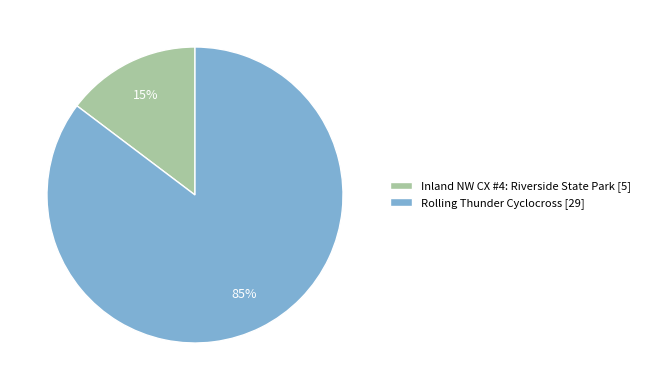

Which has a higher value, Rolling Thunder Cyclocross or Inland NW CX #4: Riverside State Park?

Rolling Thunder Cyclocross